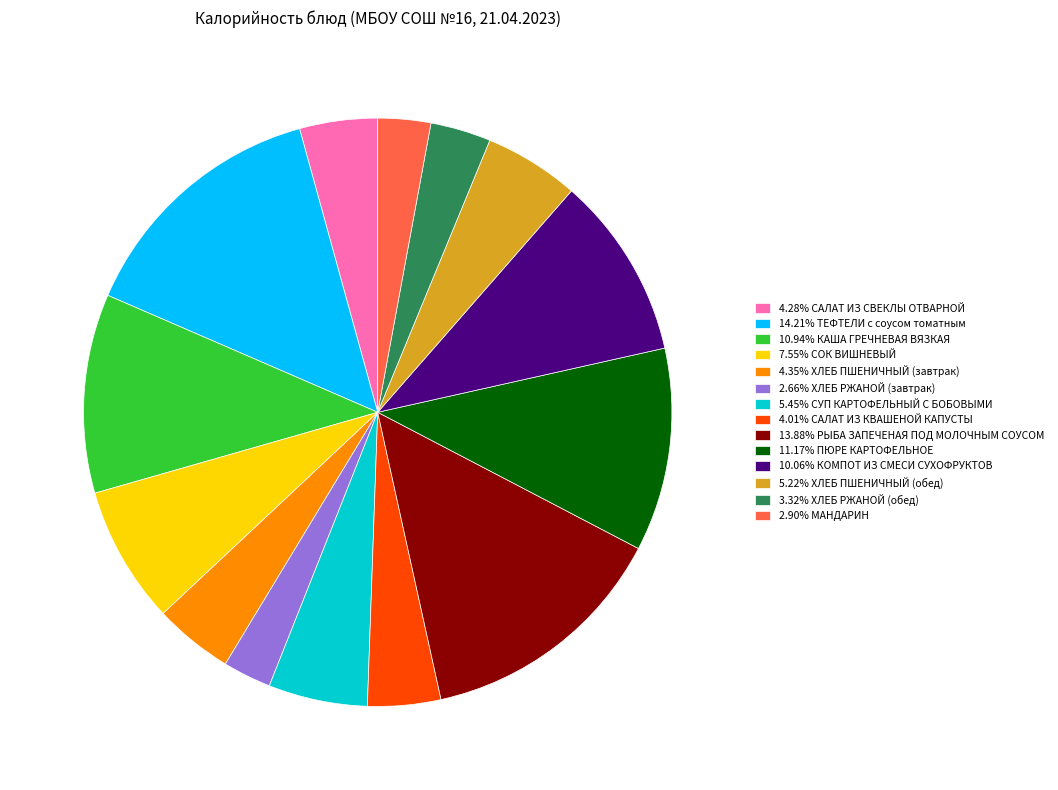

Is there any slice that represents more than half of the pie?

No